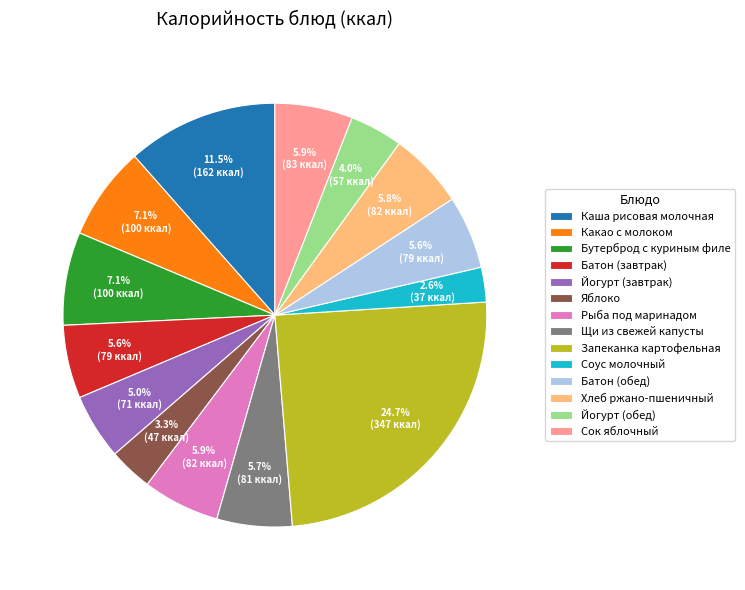

How much of the chart is everything except Рыба под маринадом?

94.1%